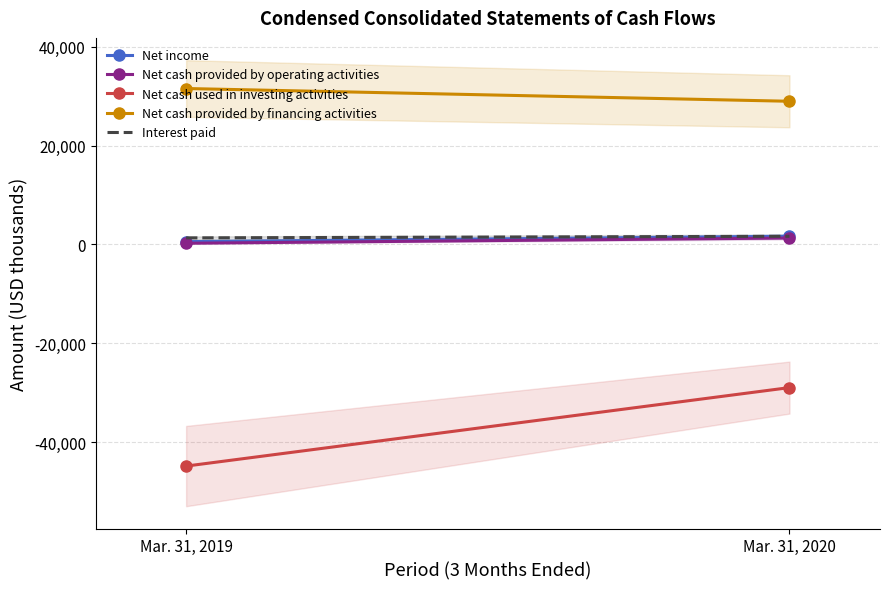

What is the value of the Net cash provided by operating activities point at the 1st from the left?

251